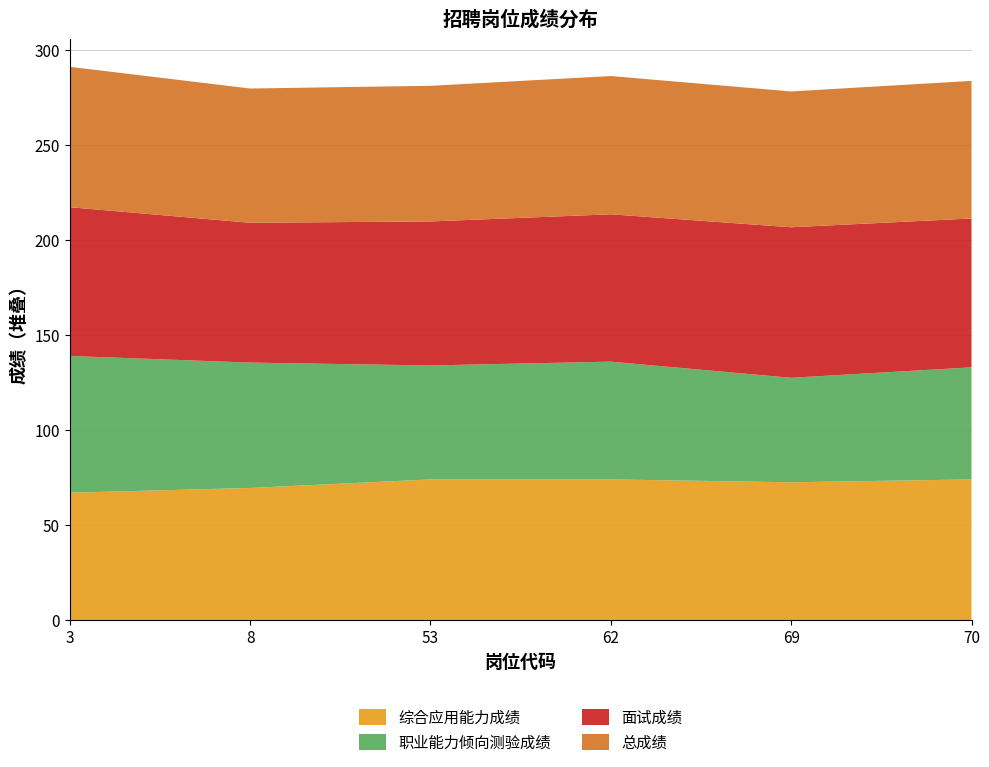

Reading right to left, transcribe all the data shown in this chart.

综合应用能力成绩: 70=74.0	69=72.5	62=74.0	53=74.0	8=69.5	3=67.0
职业能力倾向测验成绩: 70=59.0	69=55.0	62=62.0	53=60.0	8=66.0	3=72.0
面试成绩: 70=78.4	69=79.2	62=77.6	53=75.8	8=73.6	3=78.3
总成绩: 70=72.4	69=71.5	62=72.8	53=71.4	8=70.7	3=73.9